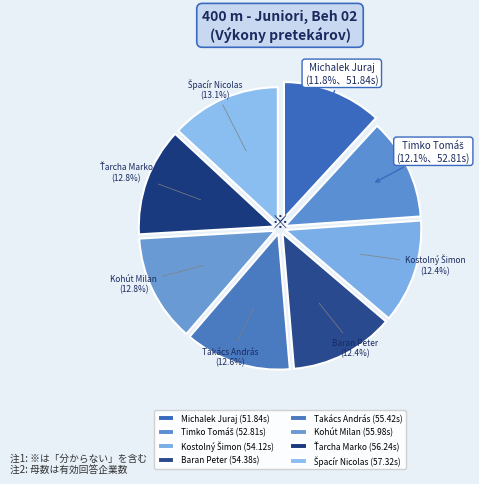

Rank the categories by value from highest to lowest.

Špacír Nicolas, Ťarcha Marko, Kohút Milan, Takács András, Baran Peter, Kostolný Šimon, Timko Tomáš, Michalek Juraj